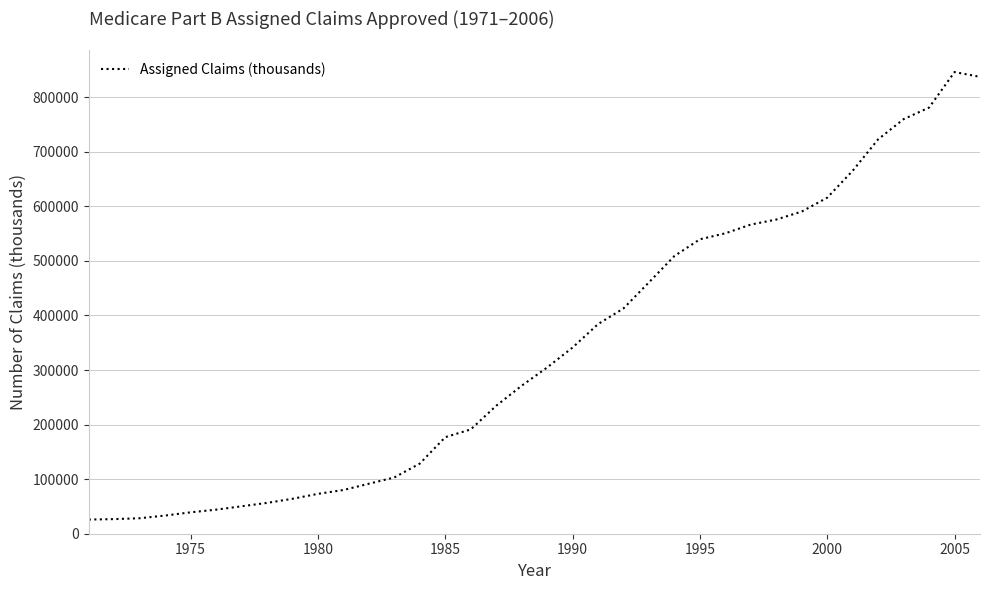

What is the difference between the maximum and minimum values?

820174